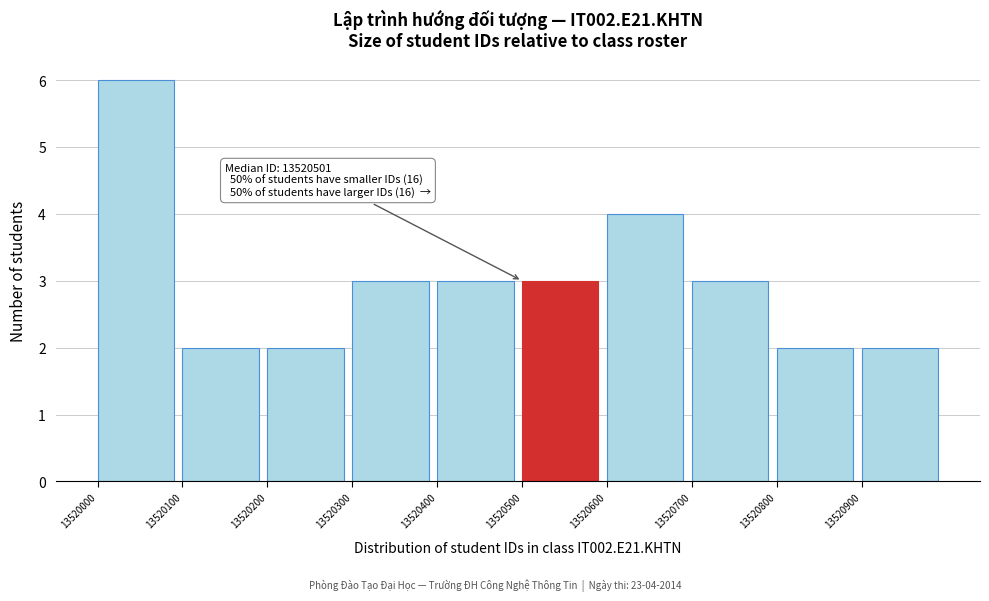

Which range on the x-axis has the tallest bar?

13520000 to 13520100